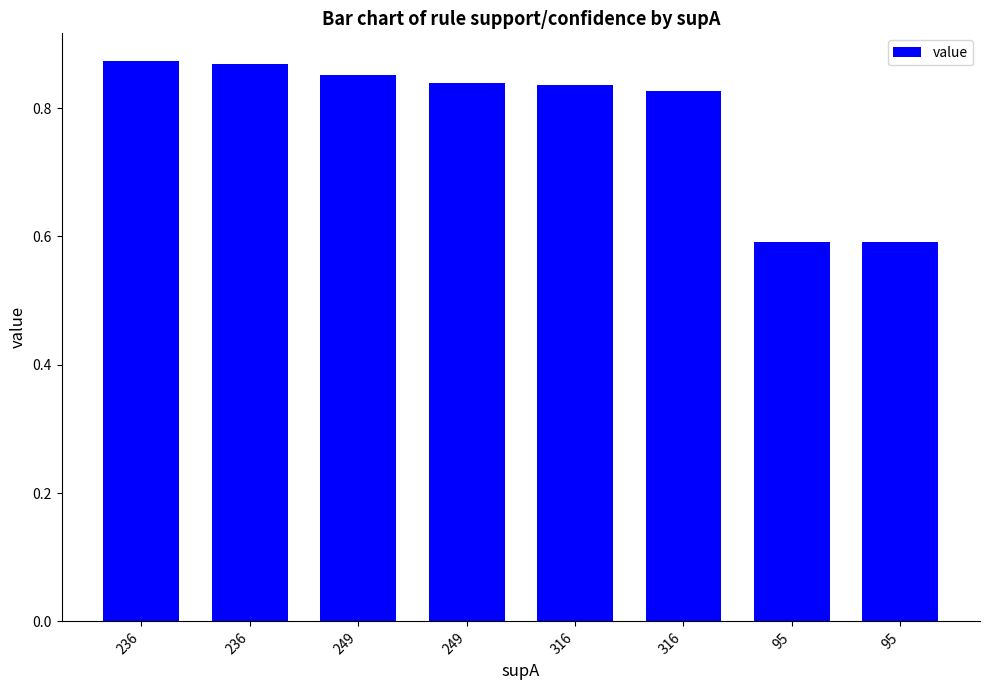

At which label is the value closest to 0?

95